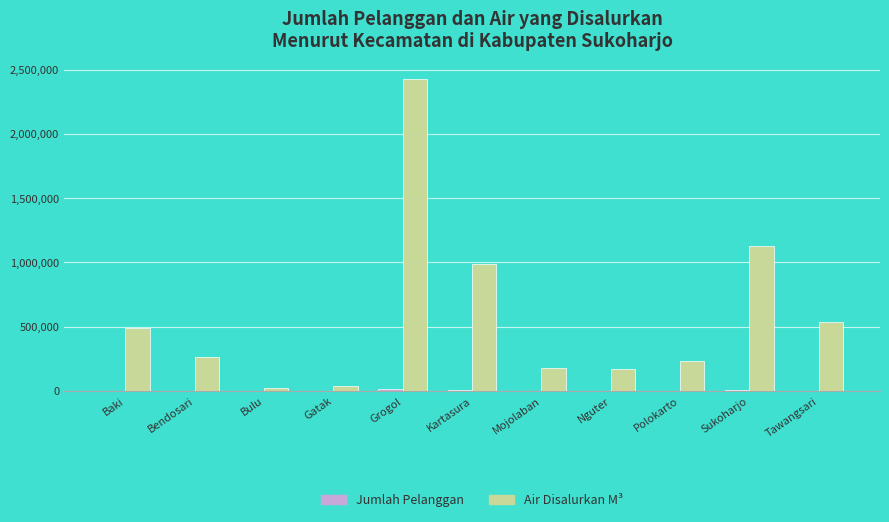

At which label does Air Disalurkan M³ reach its peak?

Grogol